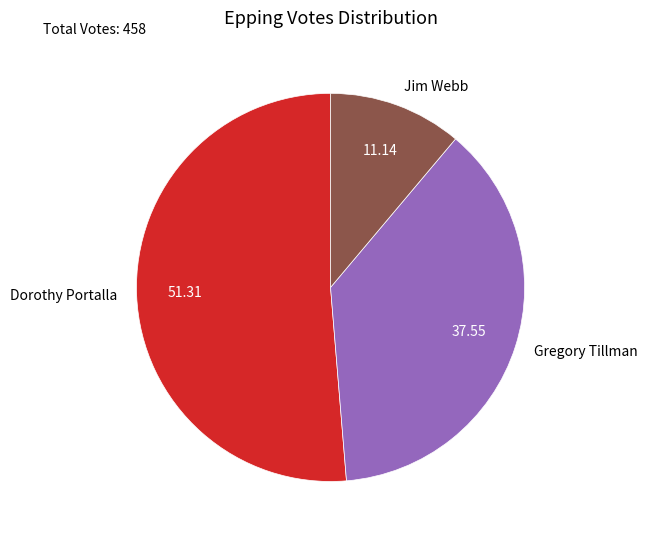

Do Gregory Tillman and Dorothy Portalla together represent more than half of the pie?

Yes